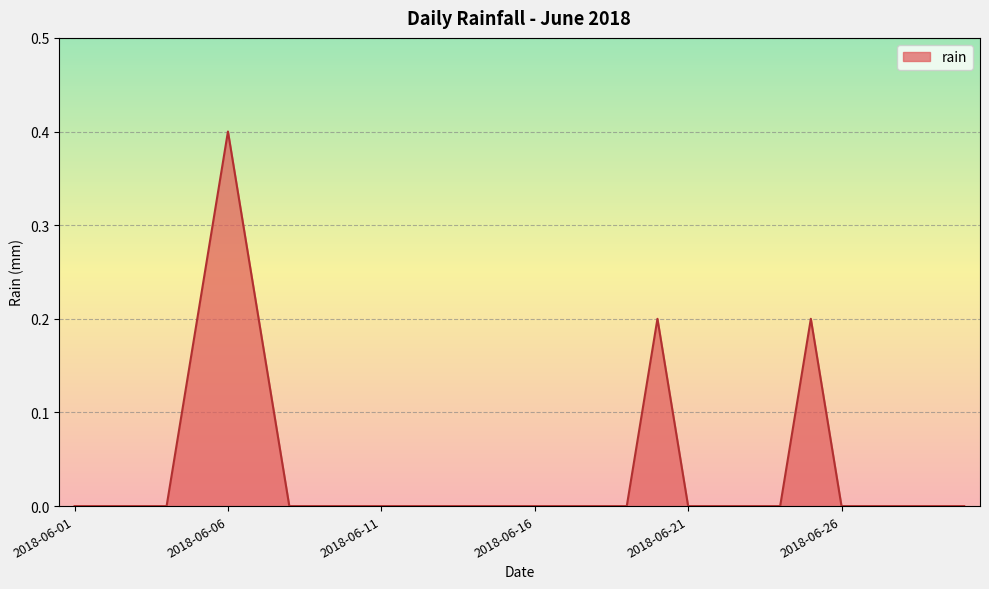

What is the maximum value shown in the chart?

0.4